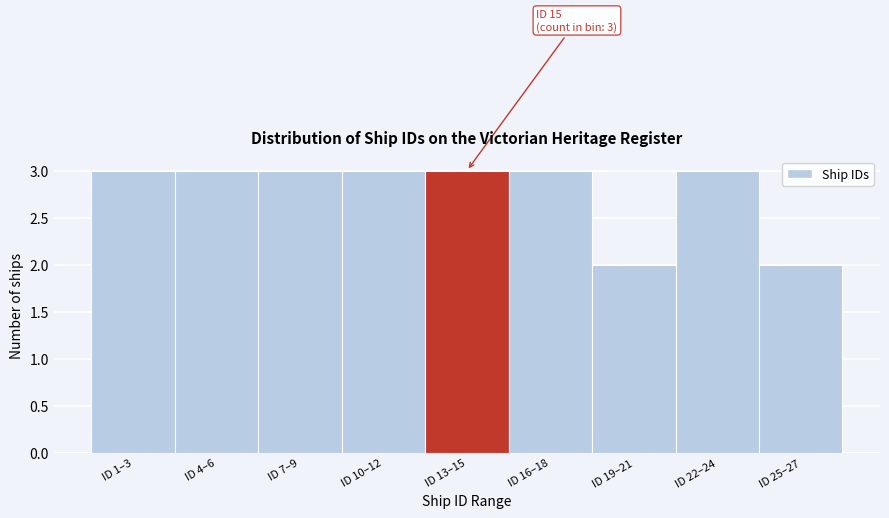

Reading left to right, transcribe all the data shown in this chart.

ID 1–3=3	ID 4–6=3	ID 7–9=3	ID 10–12=3	ID 13–15=3	ID 16–18=3	ID 19–21=2	ID 22–24=3	ID 25–27=2